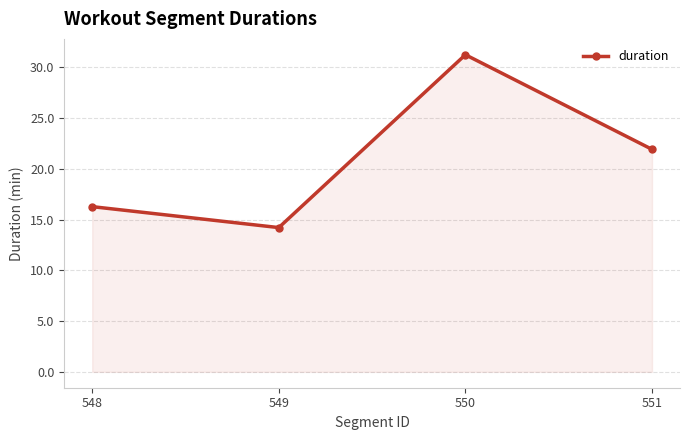

The value at 549 is 19.8. True or false?

False